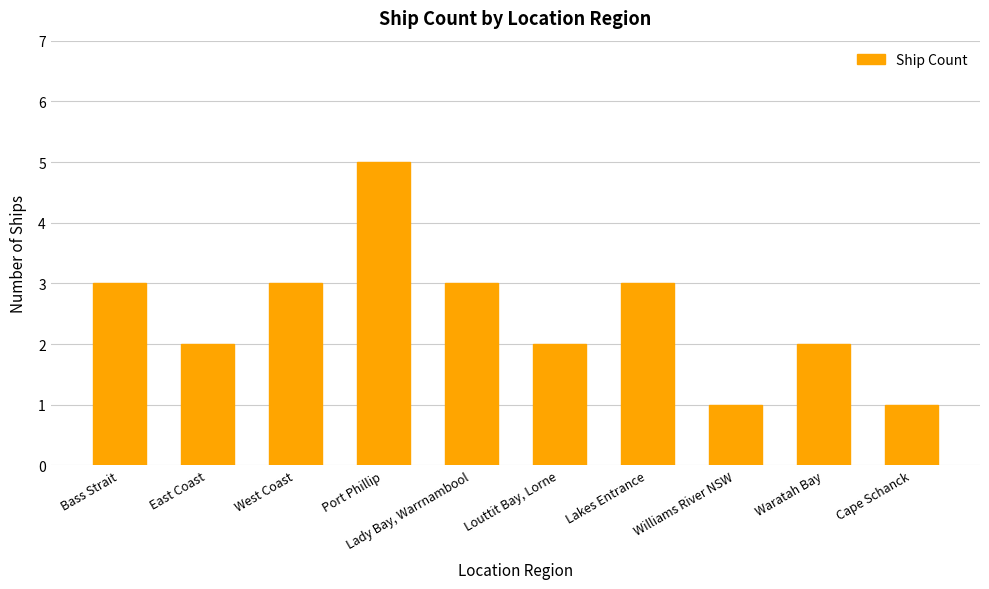

How many data points are less than 3?

5